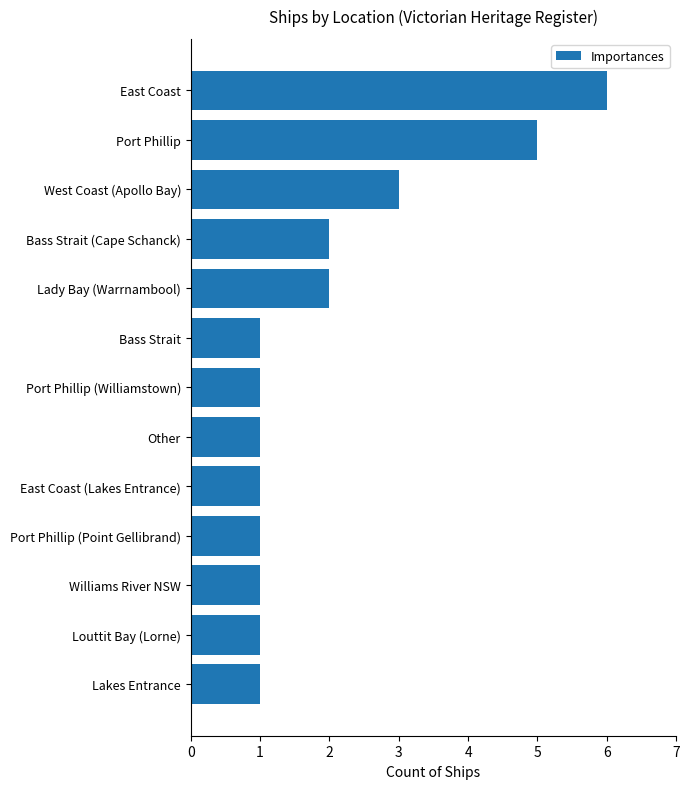

Reading bottom to top, extract all data points from this chart.

Lakes Entrance=1	Louttit Bay (Lorne)=1	Williams River NSW=1	Port Phillip (Point Gellibrand)=1	East Coast (Lakes Entrance)=1	Other=1	Port Phillip (Williamstown)=1	Bass Strait=1	Lady Bay (Warrnambool)=2	Bass Strait (Cape Schanck)=2	West Coast (Apollo Bay)=3	Port Phillip=5	East Coast=6